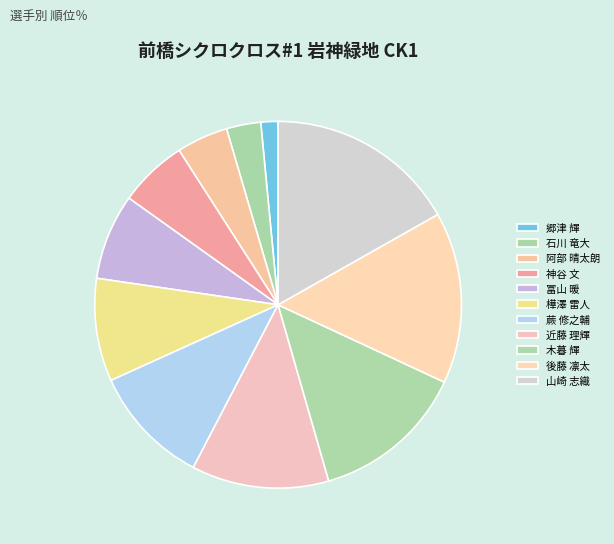

To the nearest percent, what portion does 阿部 晴太朗 represent?

5%